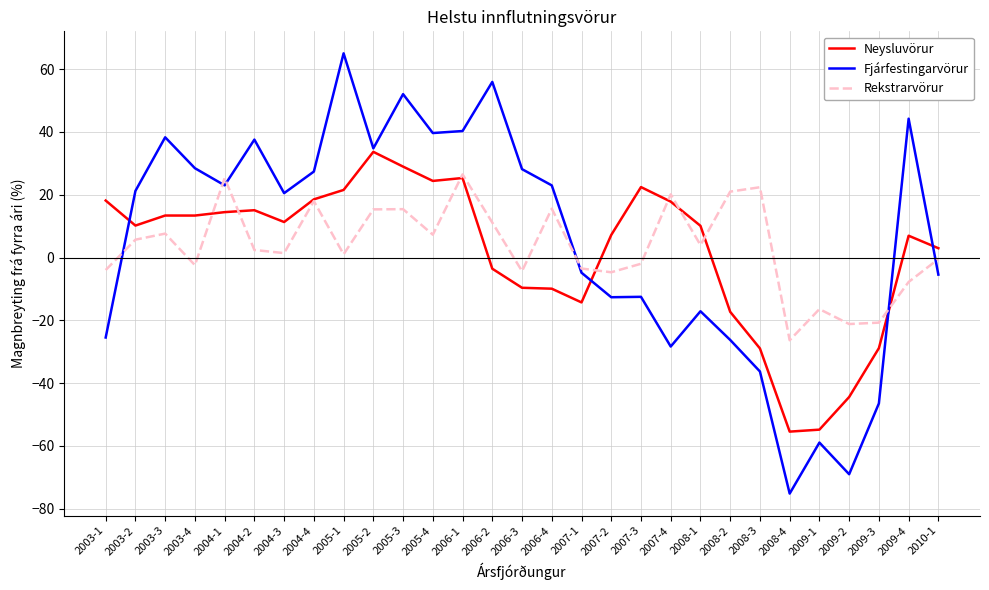

At which label does Fjárfestingarvörur reach its minimum?

2008-4